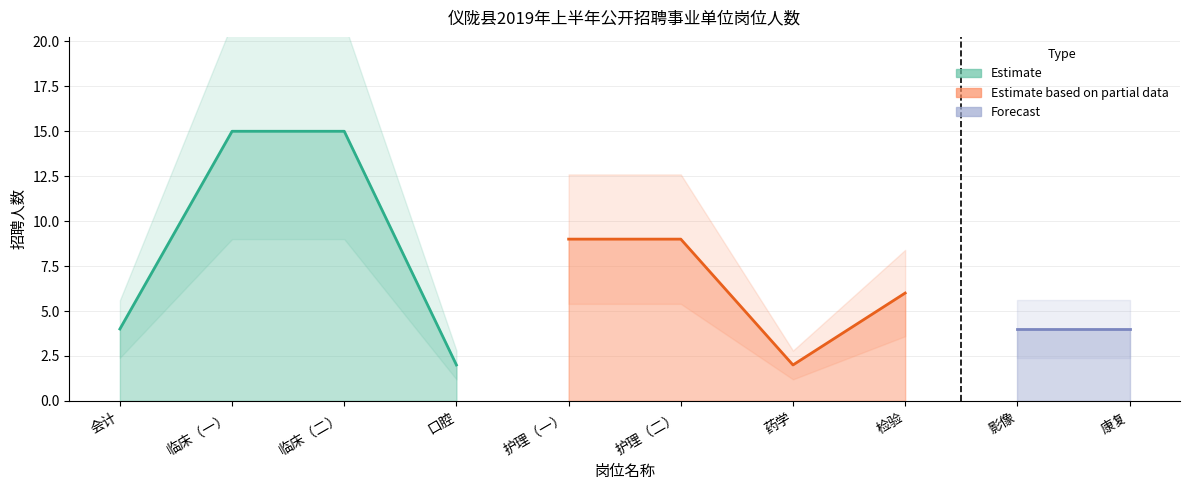

Reading left to right, transcribe all the data shown in this chart.

会计=4	临床（一）=15	临床（二）=15	口腔=2	护理（一）=9	护理（二）=9	药学=2	检验=6	影像=4	康复=4